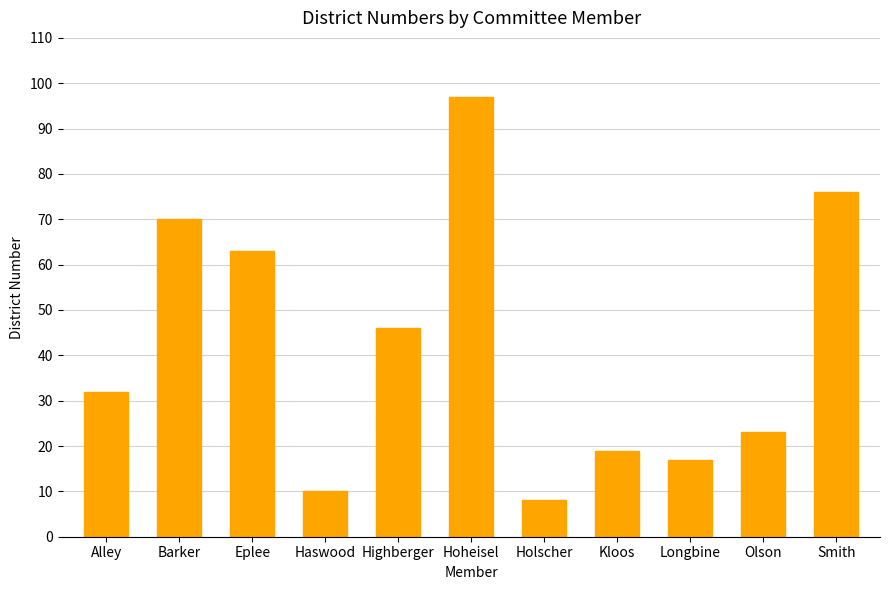

How many values are below 32?

5